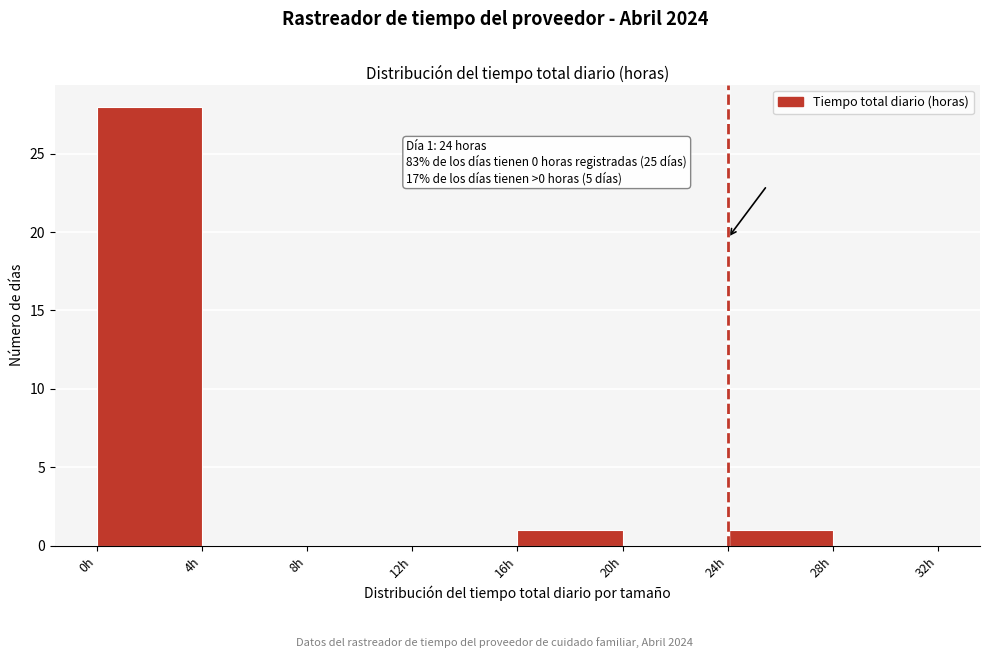

Which range on the x-axis has the tallest bar?

0 to 4